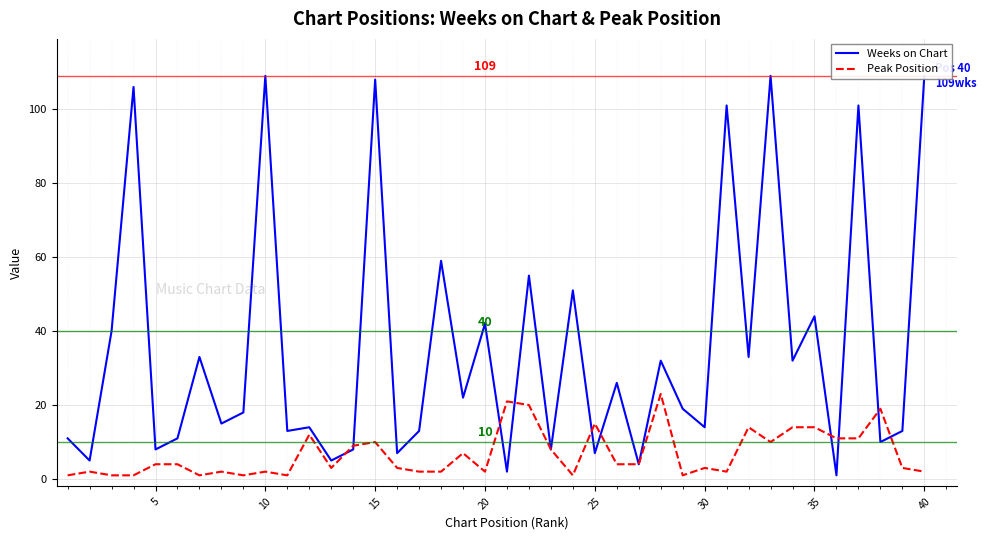

The Peak Position series shows 4 at 5. True or false?

True